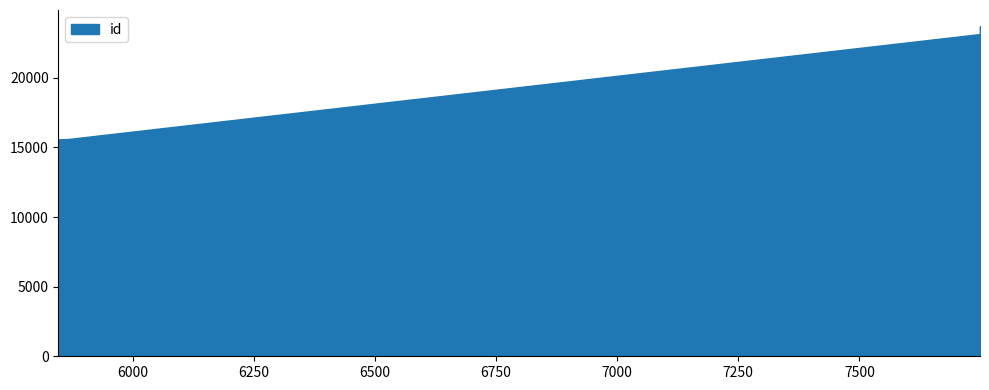

How many data points are above 15588?

4